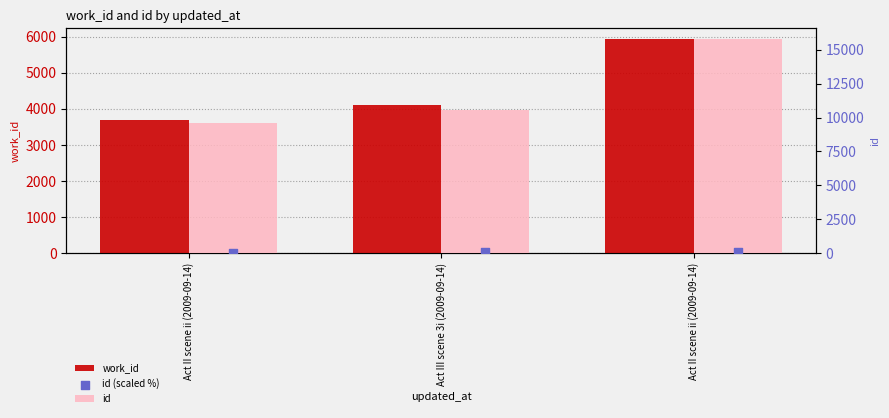

At how many categories does at least one series exceed 4550?

3